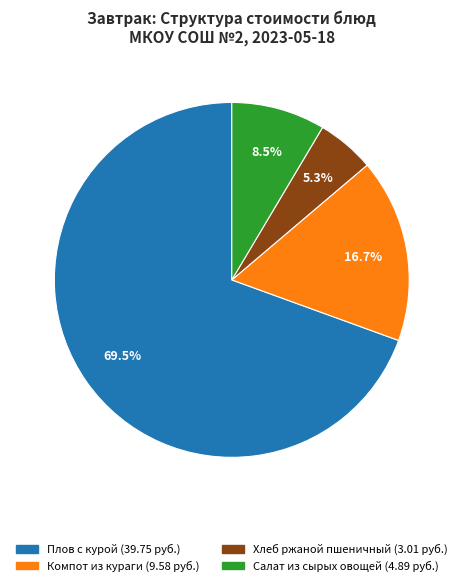

Which slice is the smallest?

Хлеб ржаной пшеничный